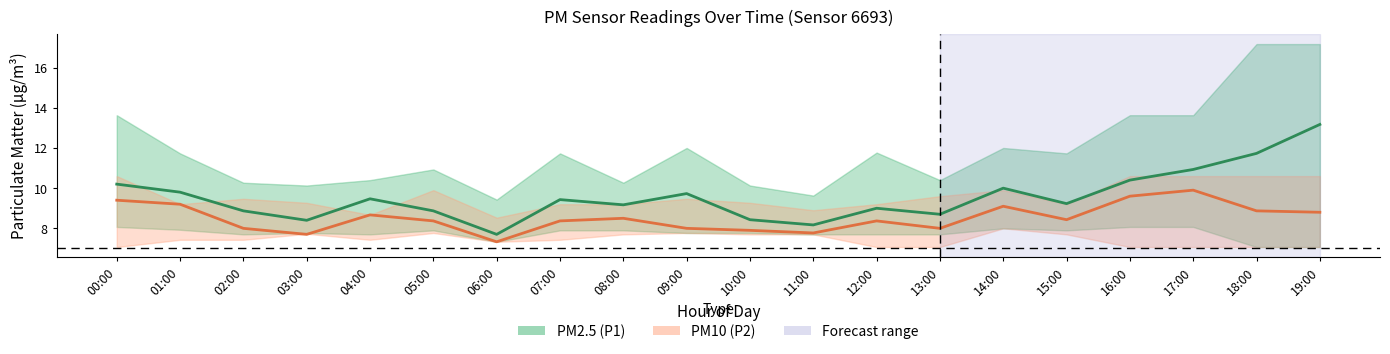

What is the spread (max minus min) of values at 18:00?

2.9